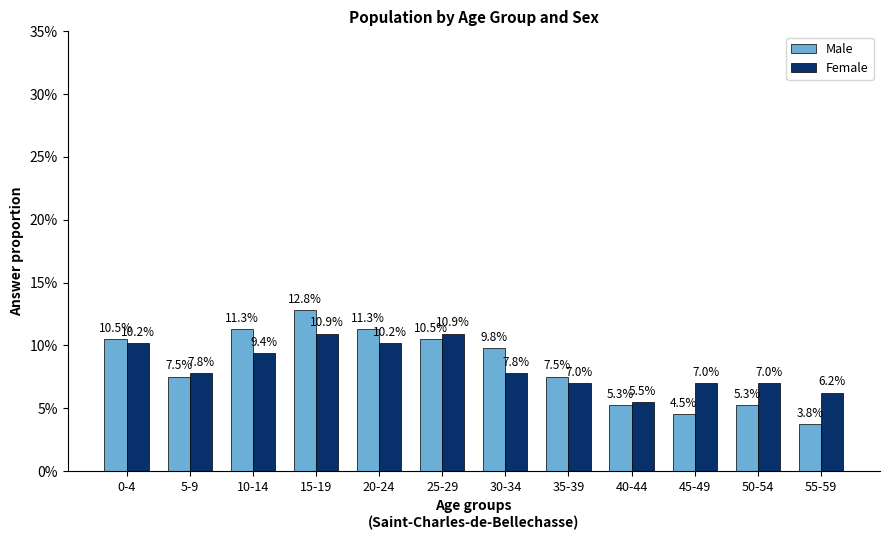

List the series in order of their peak value, highest first.

Male, Female